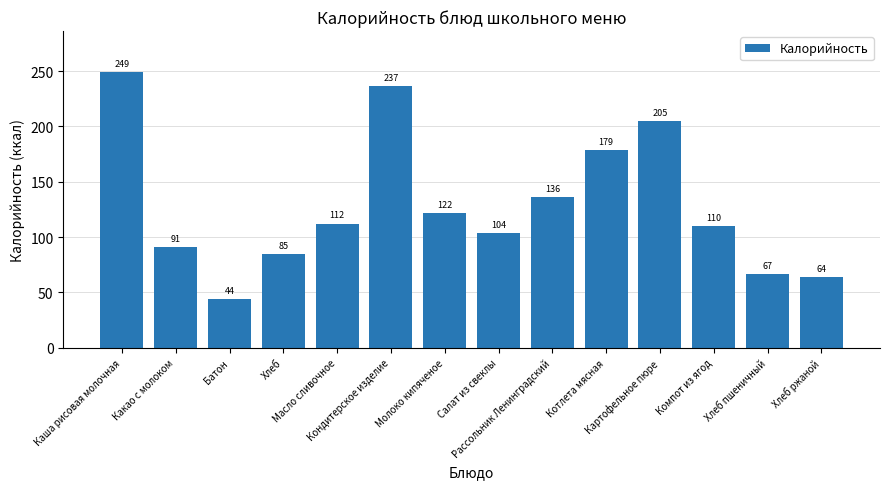

Count the number of data series in this chart.

1